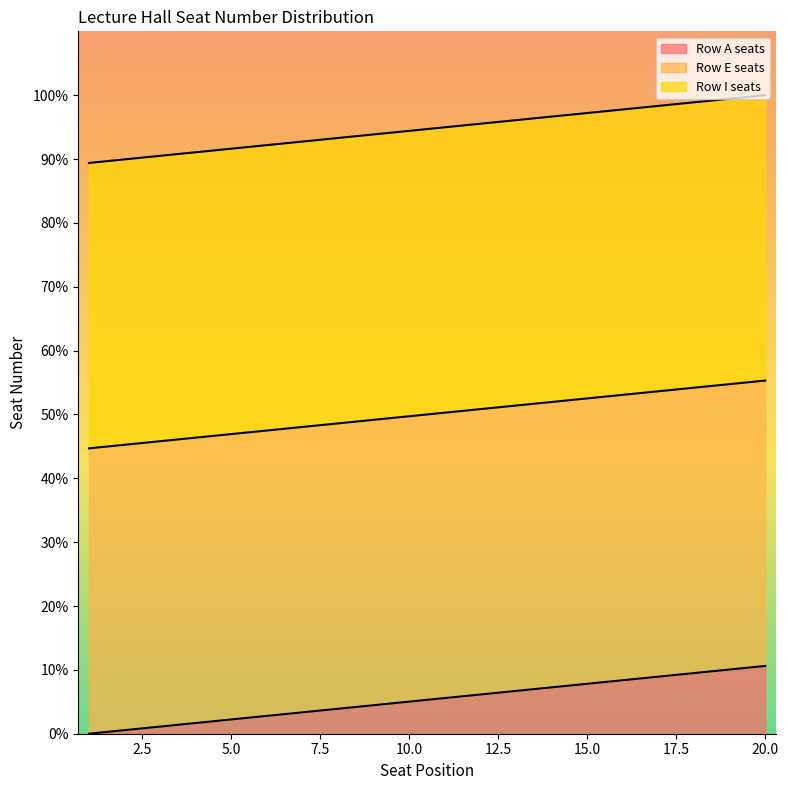

What is the value of the Row I seats point at the 9th from the left?

93.9